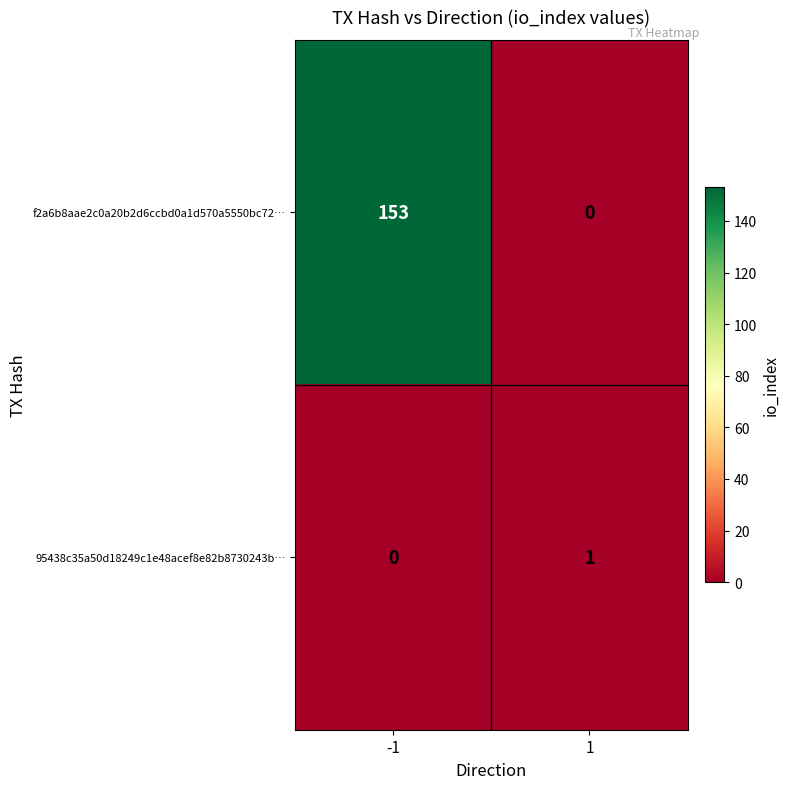

Reading left to right, extract all data points from this chart.

f2a6b8aae2c0a20b2d6ccbd0a1d570a5550bc72…: -1=153	1=0
95438c35a50d18249c1e48acef8e82b8730243b…: -1=0	1=1